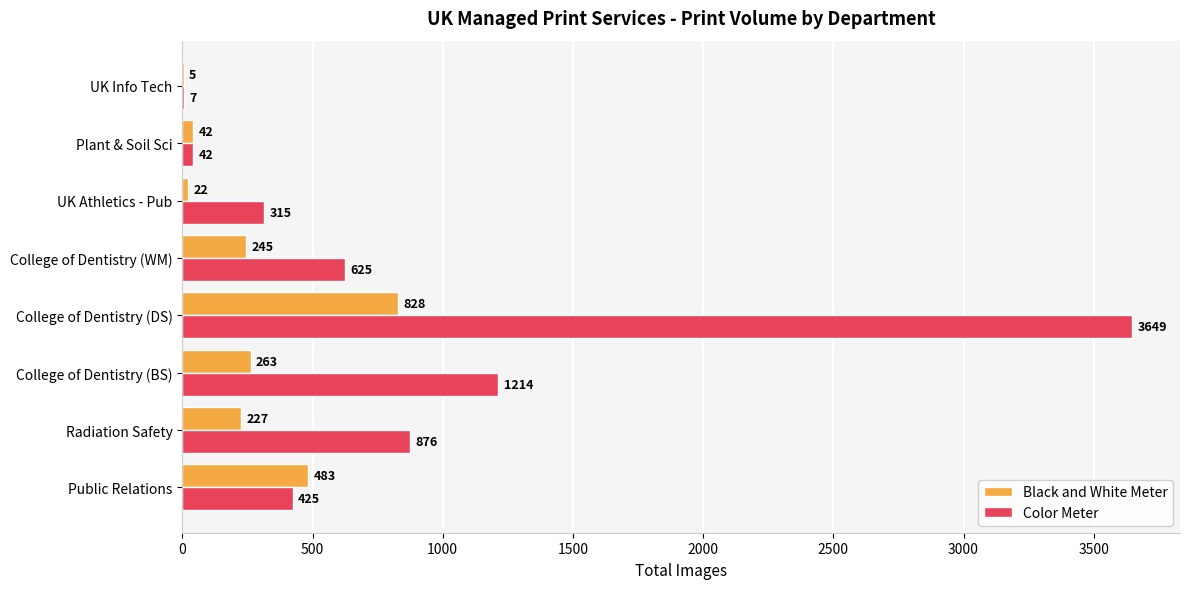

Which series changed the most between College of Dentistry (BS) and UK Info Tech?

Color Meter